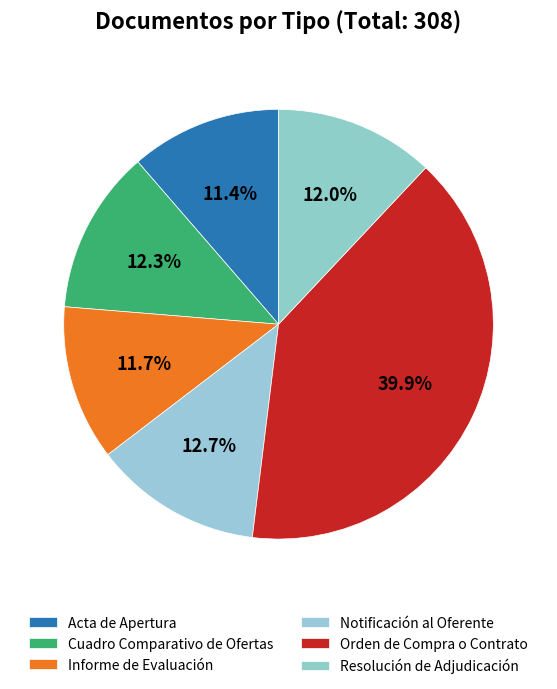

How many segments does this pie chart have?

6